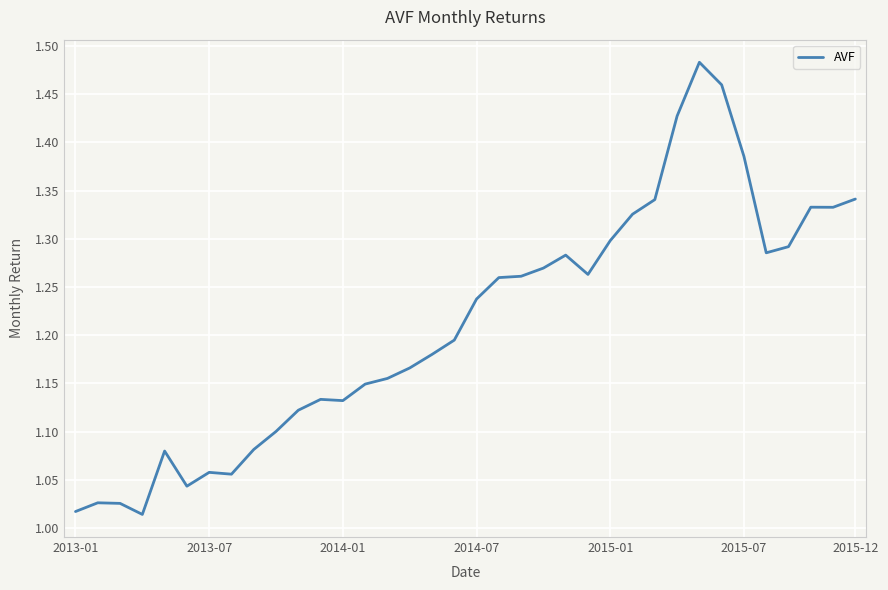

How many lines are shown in the chart?

1